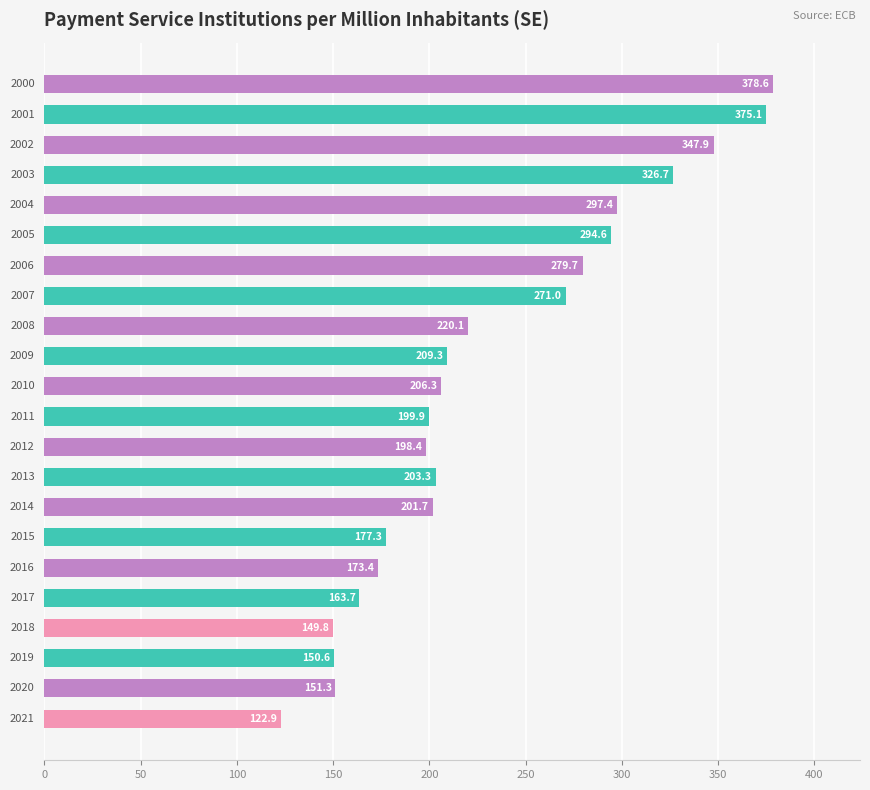

What is the sum of all values?

5099.0